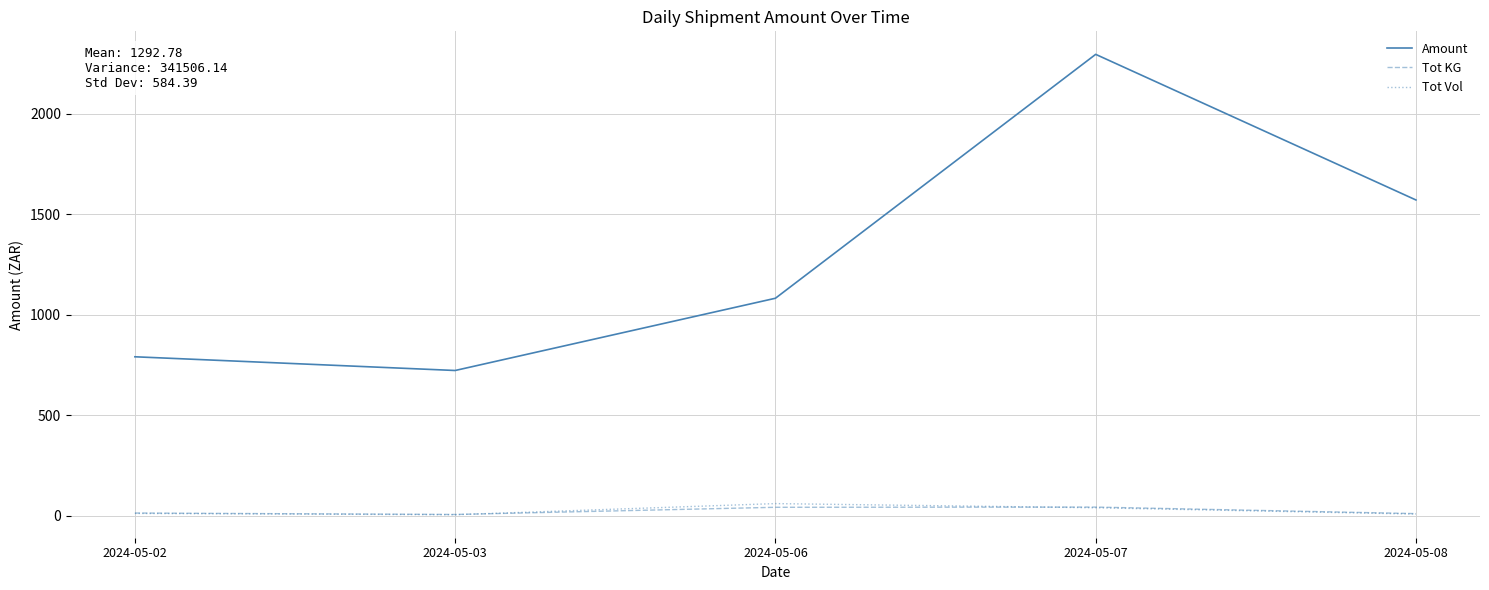

True or false: Amount and Tot KG intersect in this chart.

False